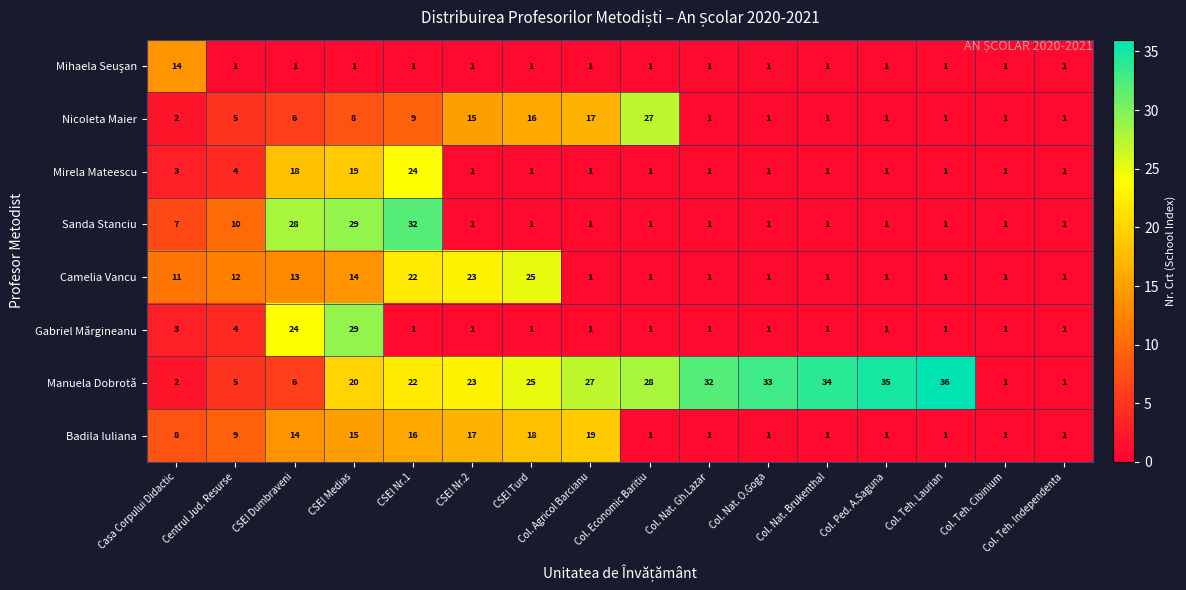

At which category does the chart reach its peak across all series?

Col. Teh. Laurian